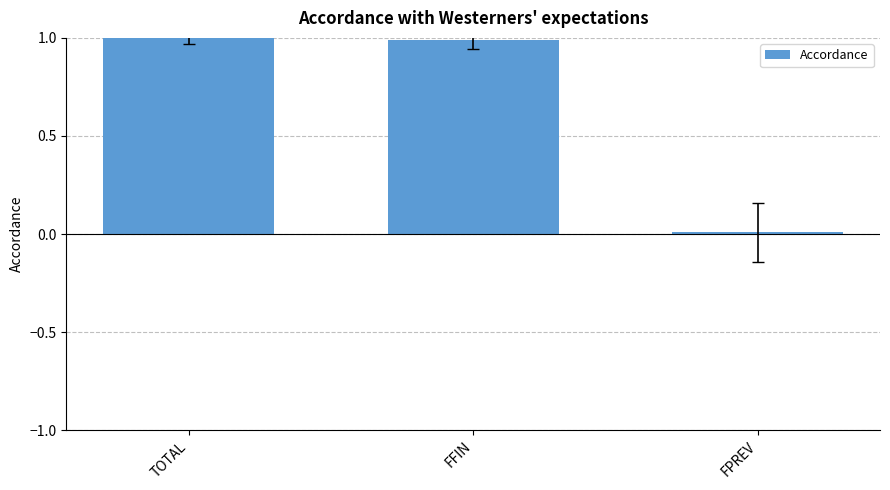

How many distinct data groups are displayed?

1